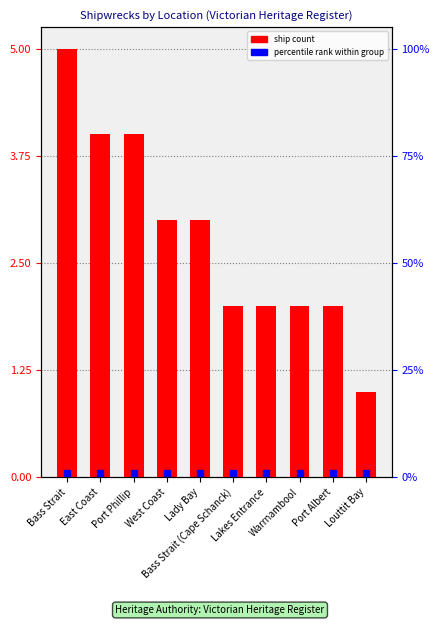

What is the value of the 3rd bar from the left?

4